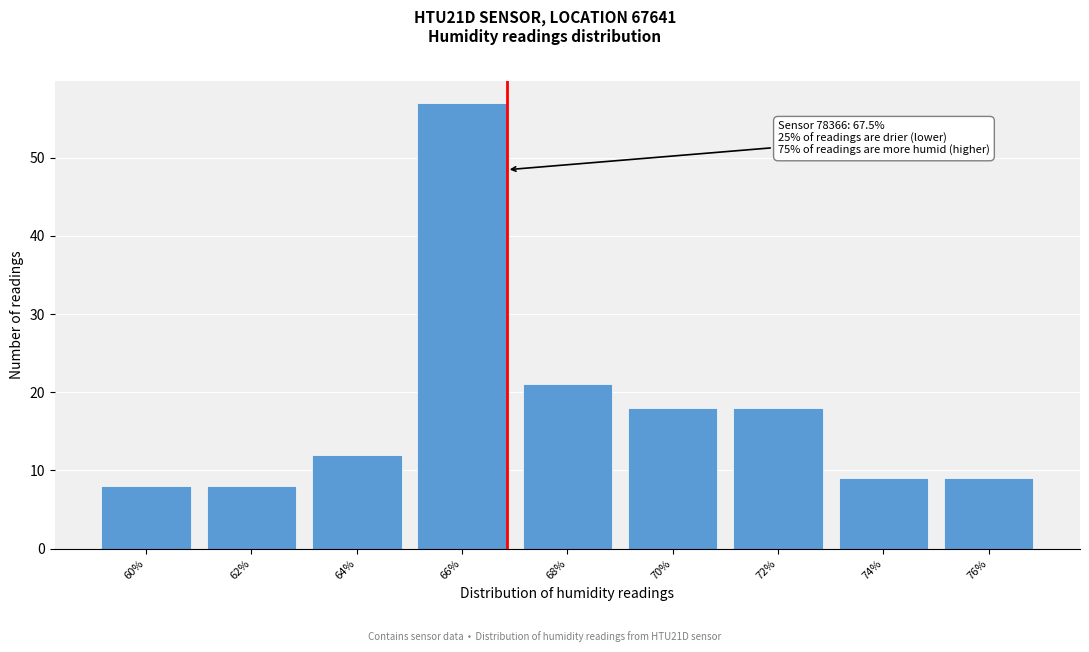

Reading left to right, what are all the values shown in this chart?

8	8	12	57	21	18	18	9	9